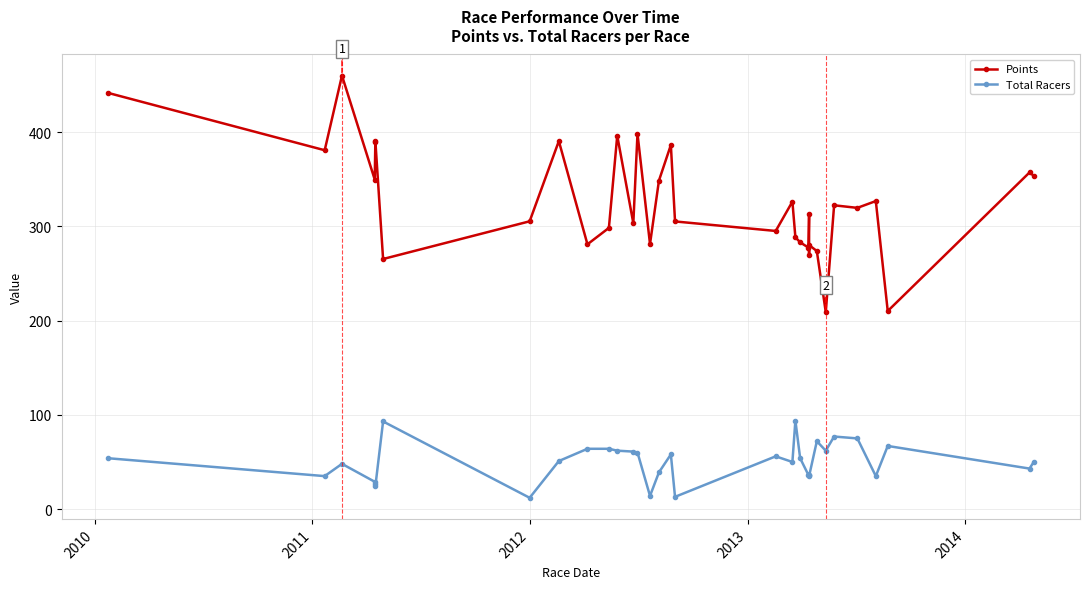

Which series has the widest spread of values?

Points